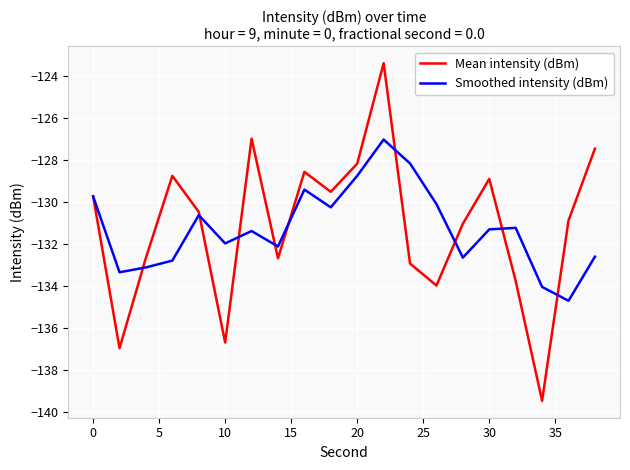

What is the difference between the second highest and second lowest values in the Mean intensity (dBm) series?

10.0